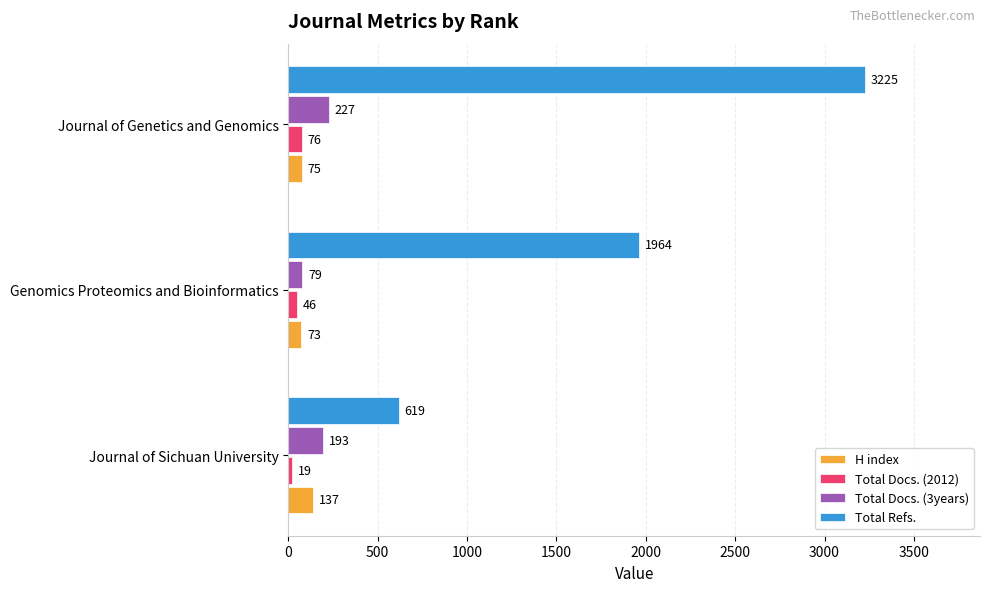

Is it true that Total Refs. equals 1964 at Genomics Proteomics and Bioinformatics?

True